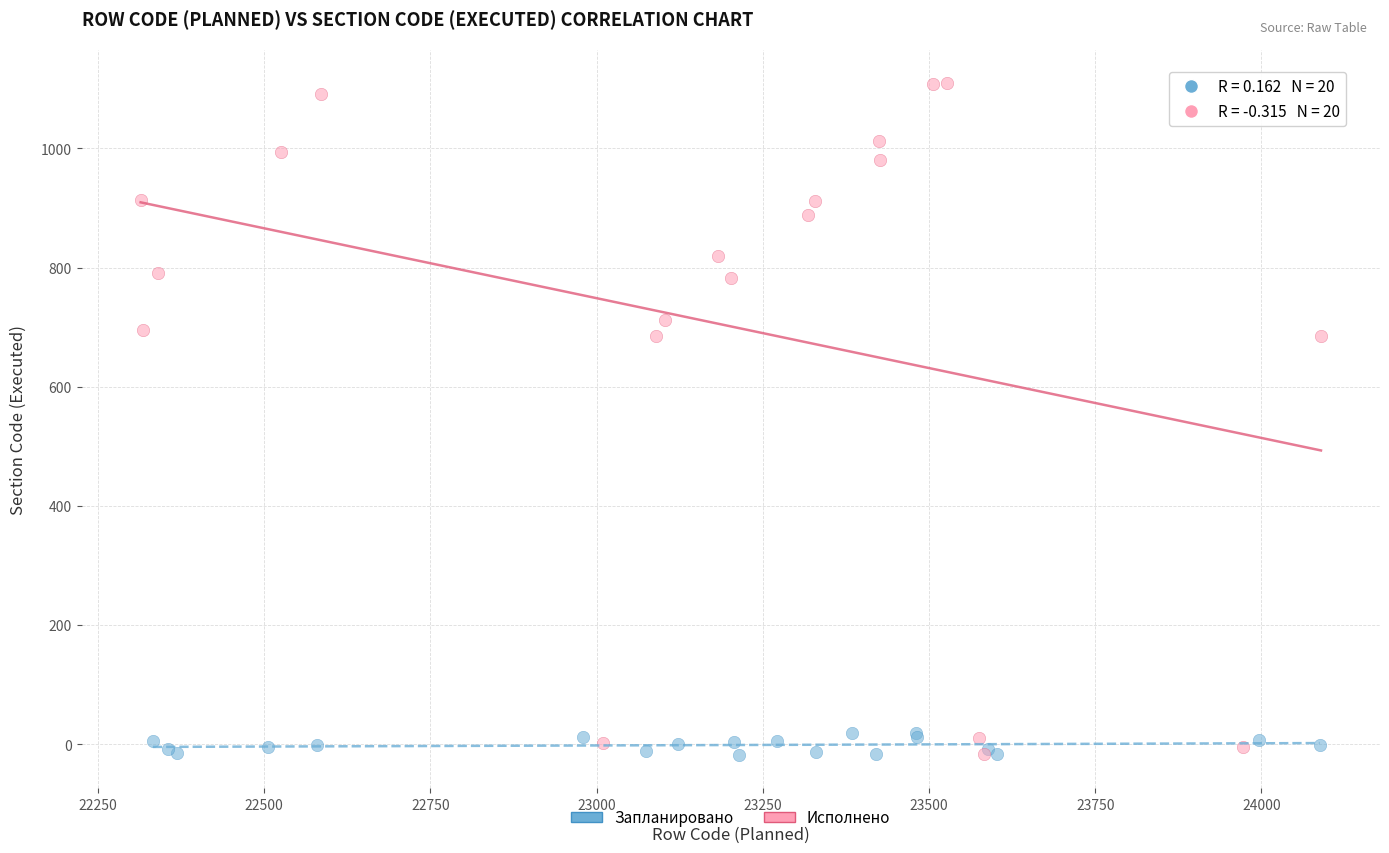

Which series has the widest spread of Y values?

Исполнено